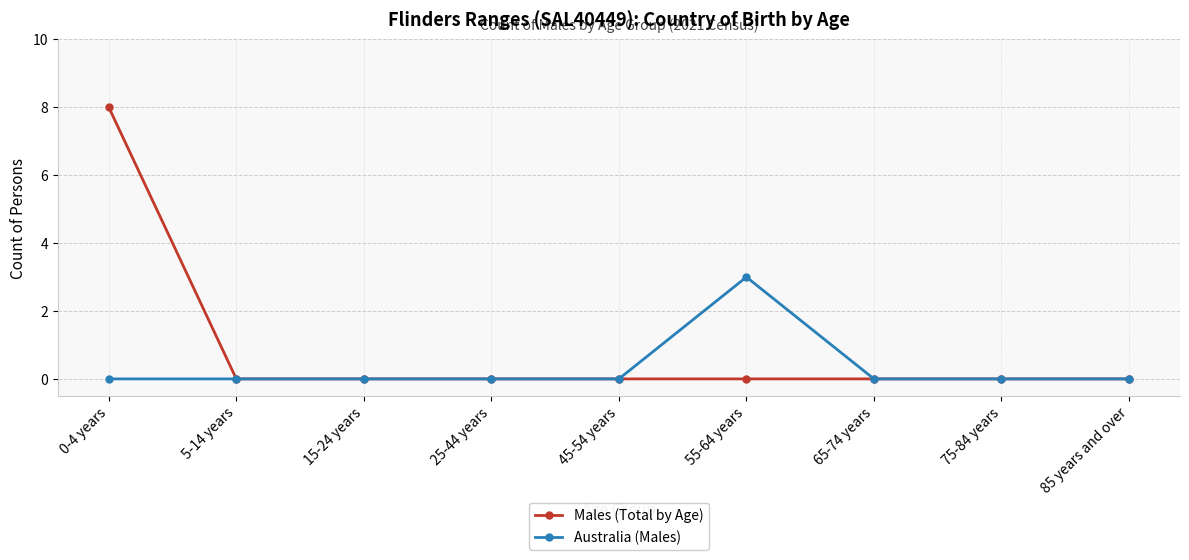

How many categories are shown in the chart?

9